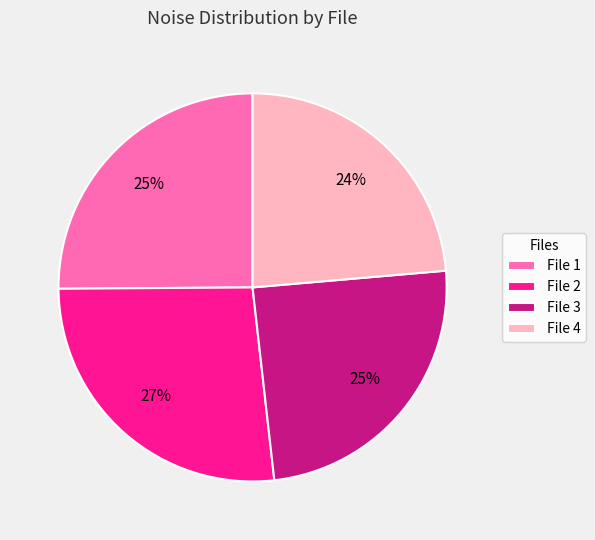

What is the smallest slice in the pie chart?

File 4